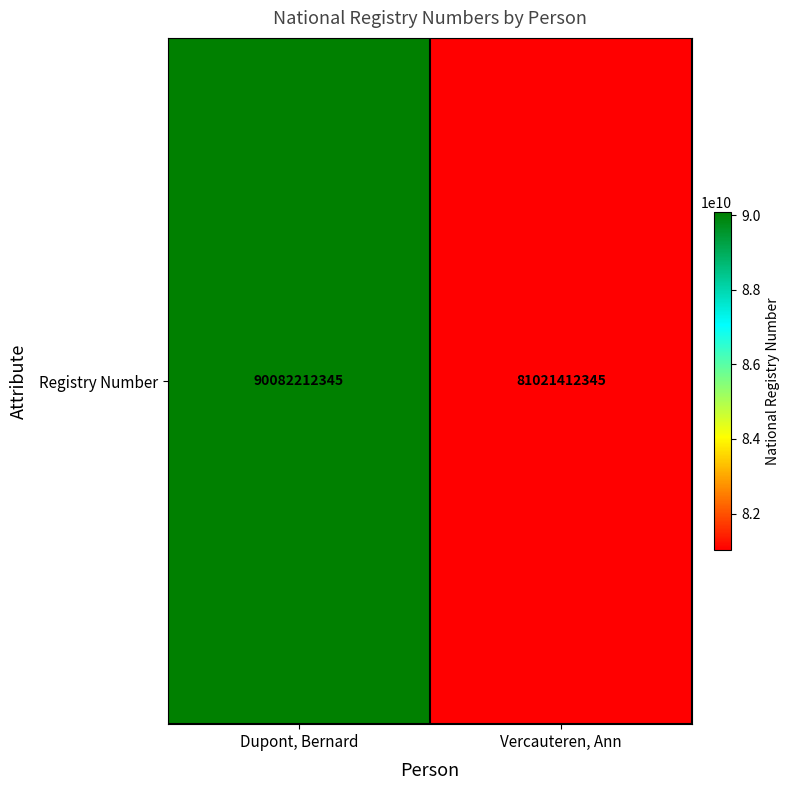

How many values are below 90082212345?

1